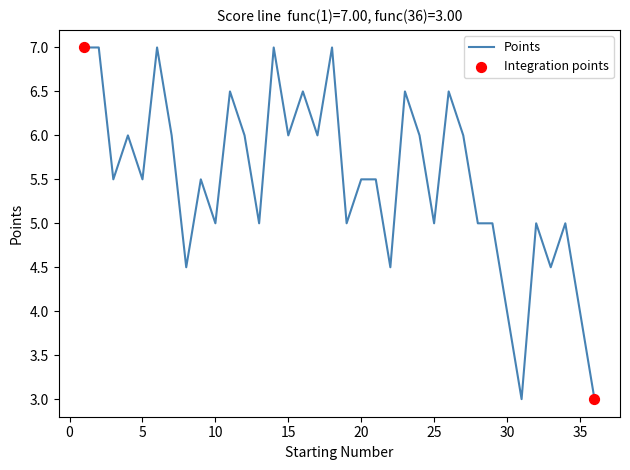

What is the maximum value shown in the chart?

7.0